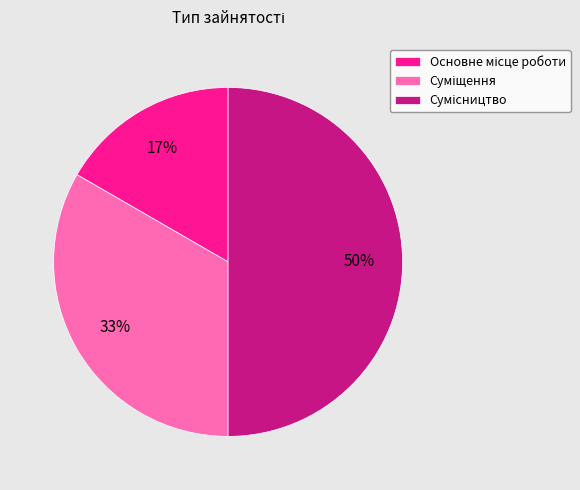

To the nearest percent, what is the difference between the largest and smallest slice percentages?

33%